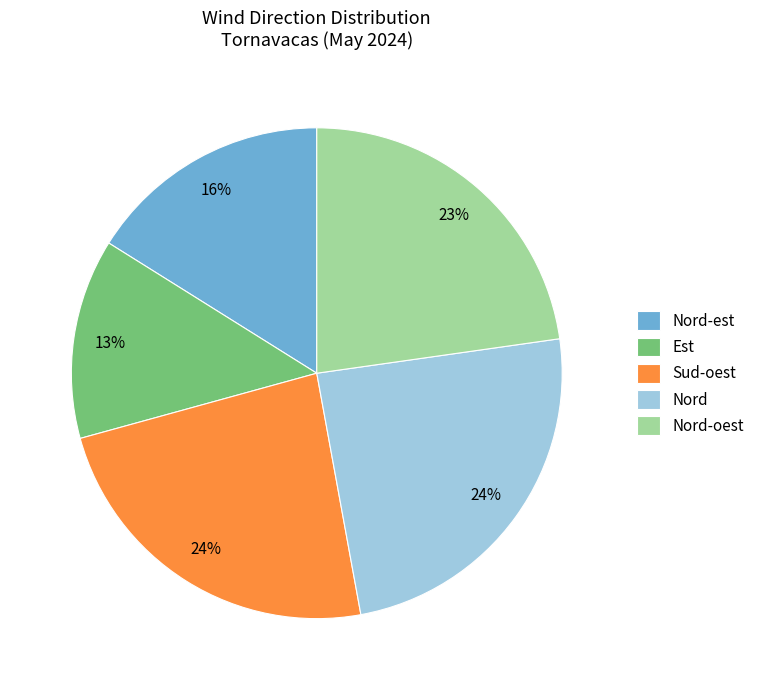

What is the smallest slice in the pie chart?

Est